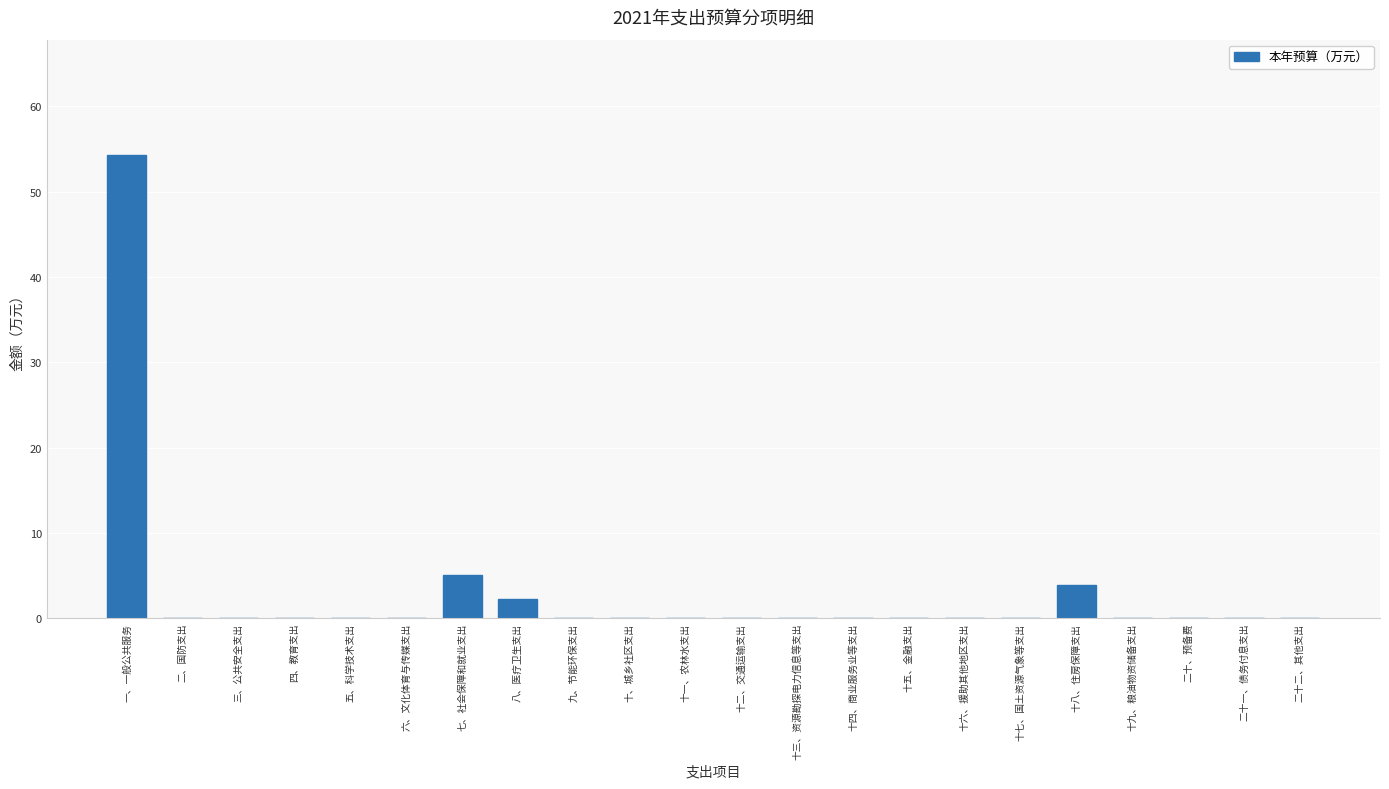

Where is the data nearest to the value 27?

七、社会保障和就业支出